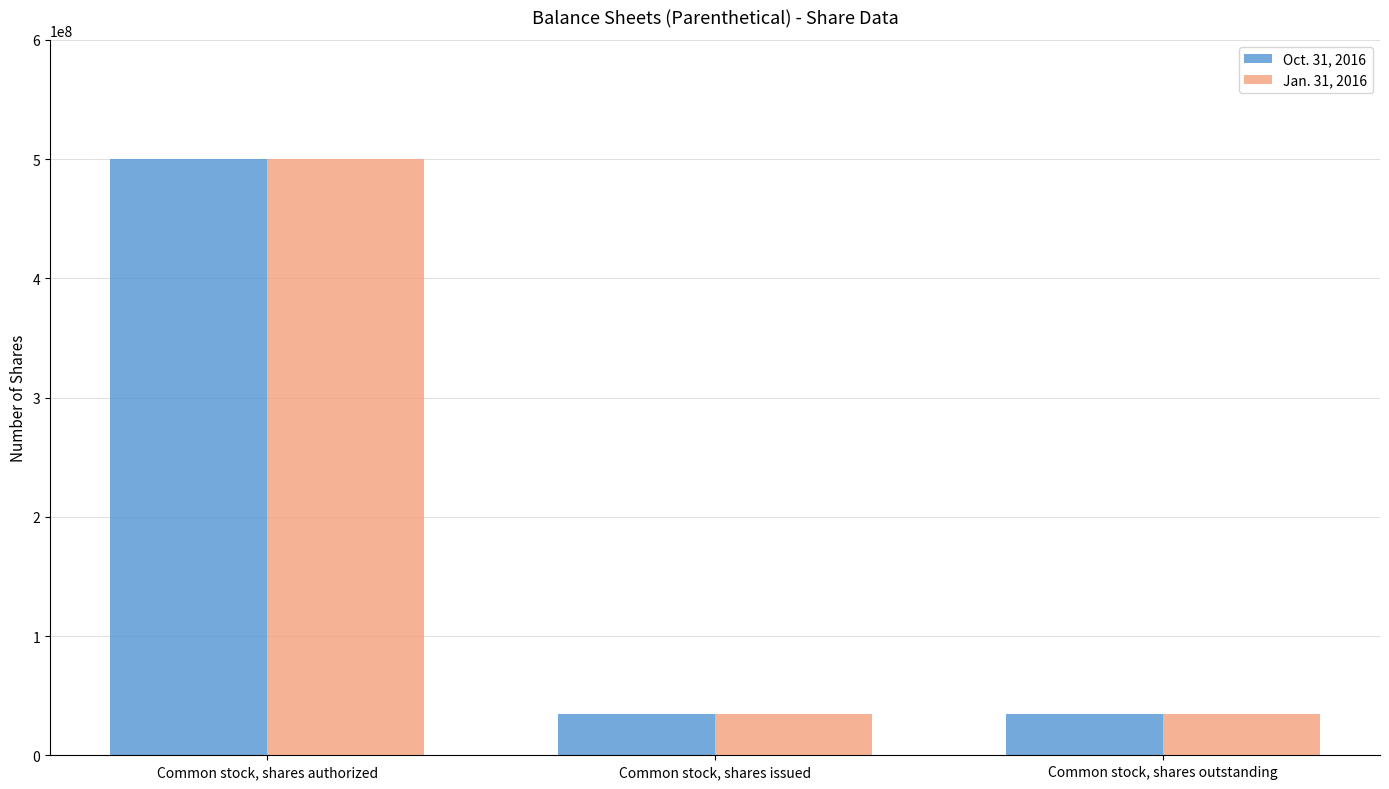

The value of Oct. 31, 2016 at Common stock, shares authorized is 342363897. True or false?

False